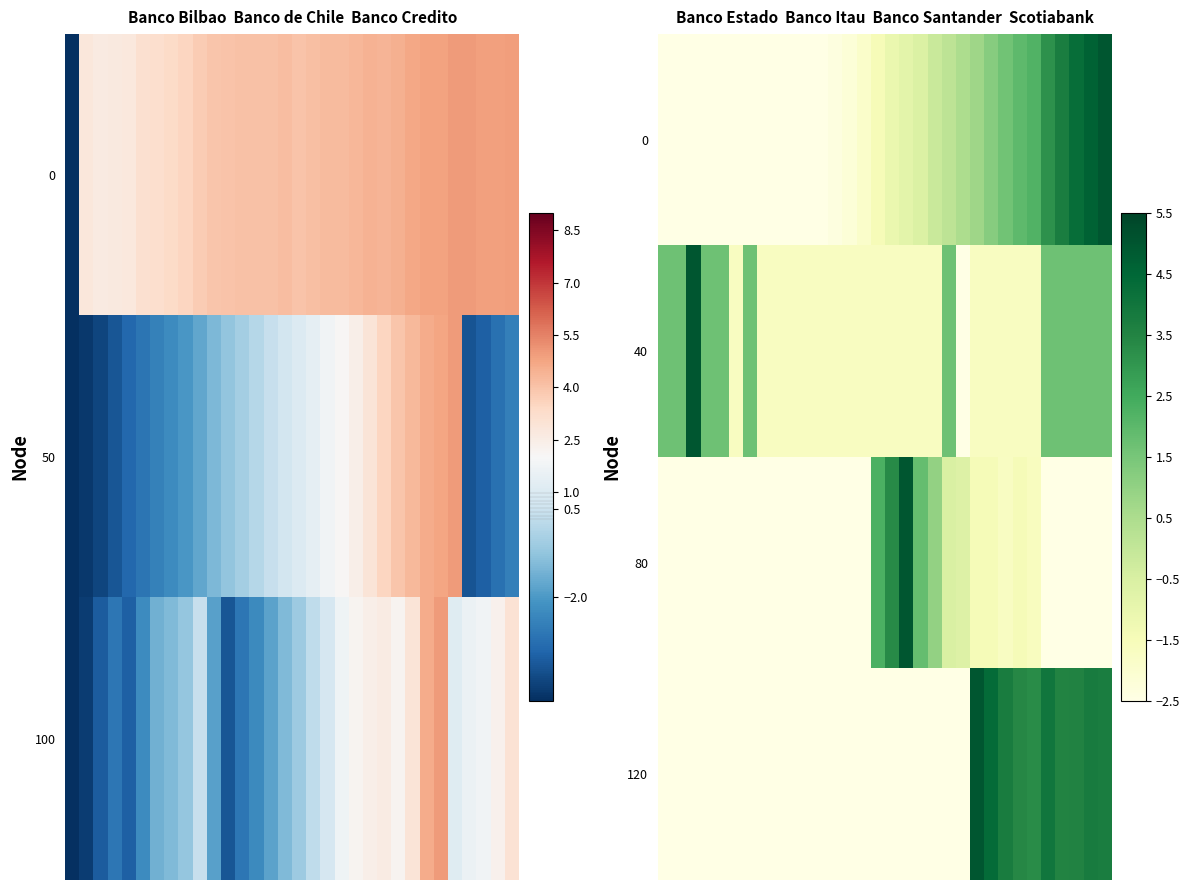

What is the smallest value displayed?

-5.0